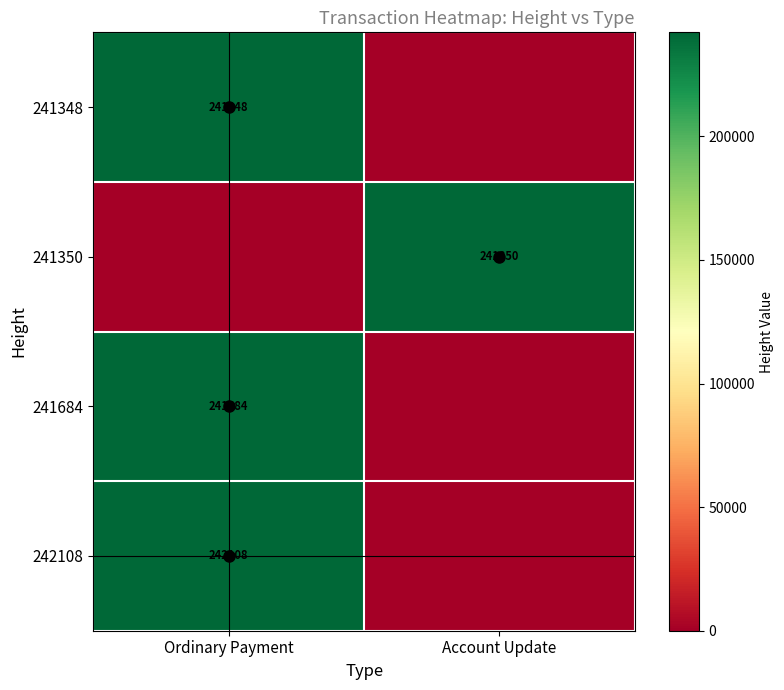

What is the sum of all 241684 values?

241684